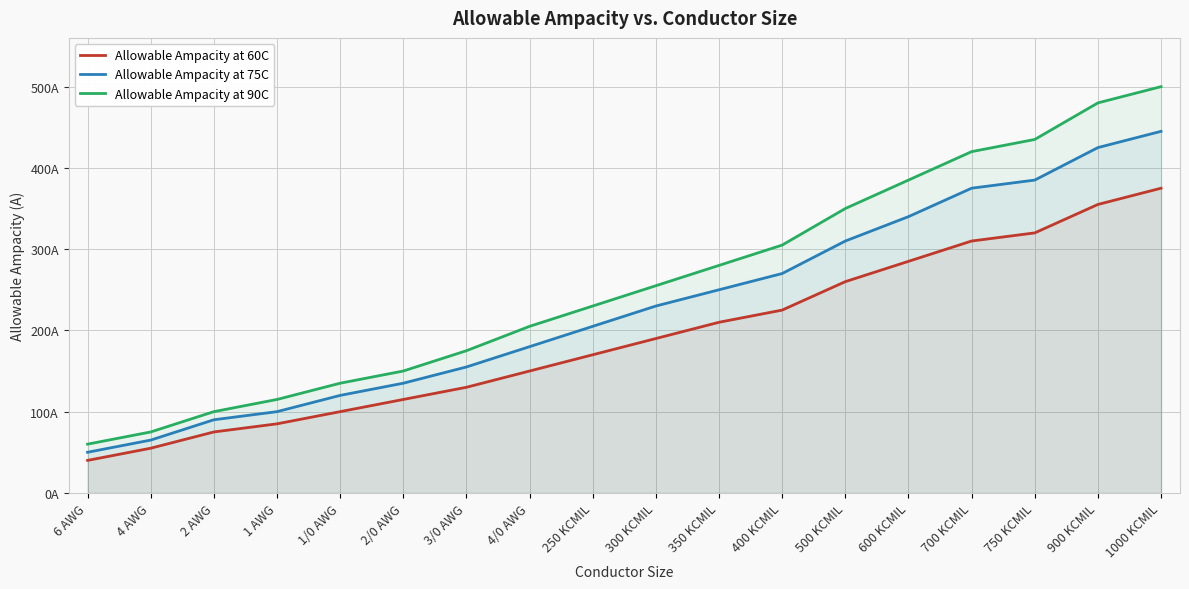

True or false: Allowable Ampacity at 60C and Allowable Ampacity at 75C cross at least once.

False